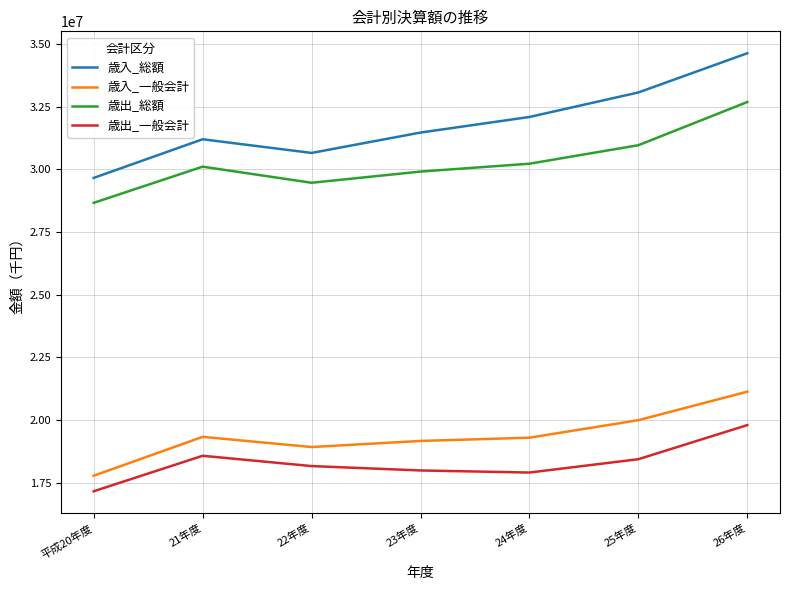

The value of 歳入_総額 at 21年度 is 31194235. True or false?

True